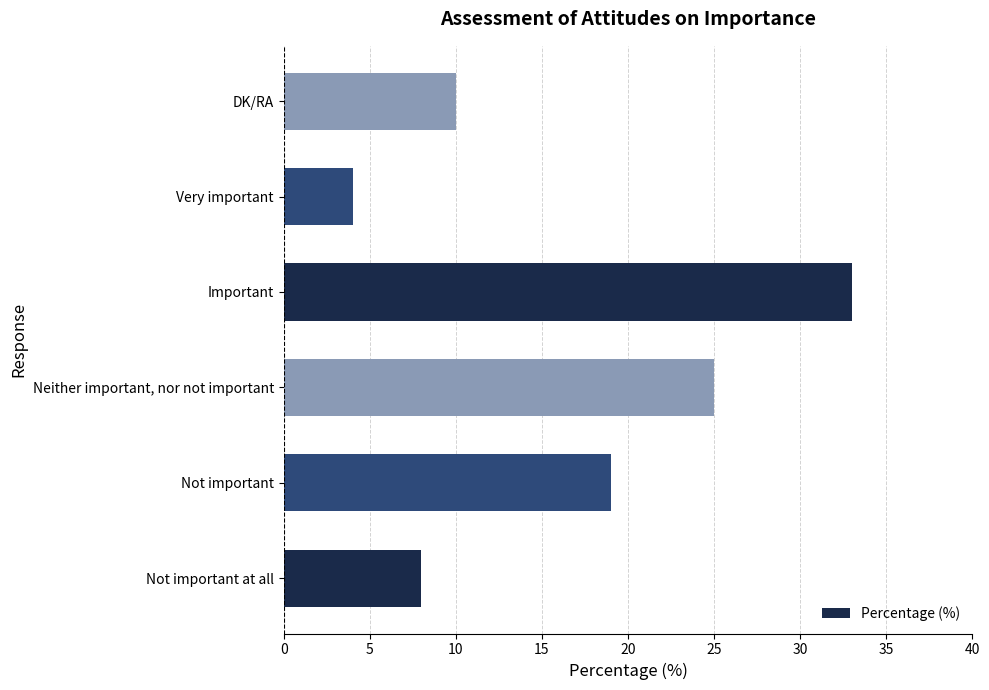

Reading top to bottom, extract all data points from this chart.

10	4	33	25	19	8